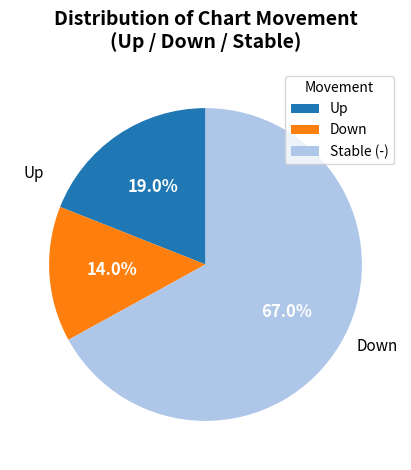

How many slices are in this pie chart?

3